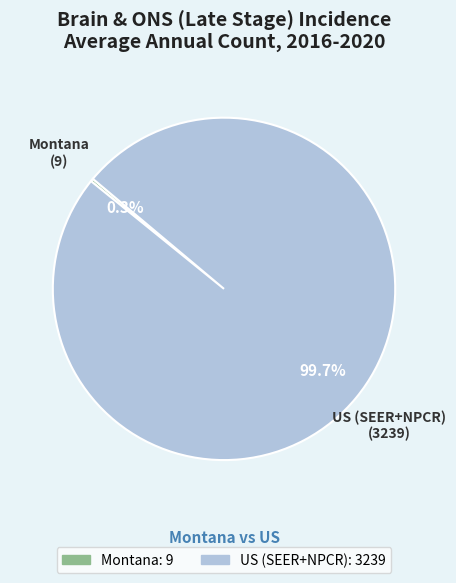

Which slice is the largest?

US (SEER+NPCR)